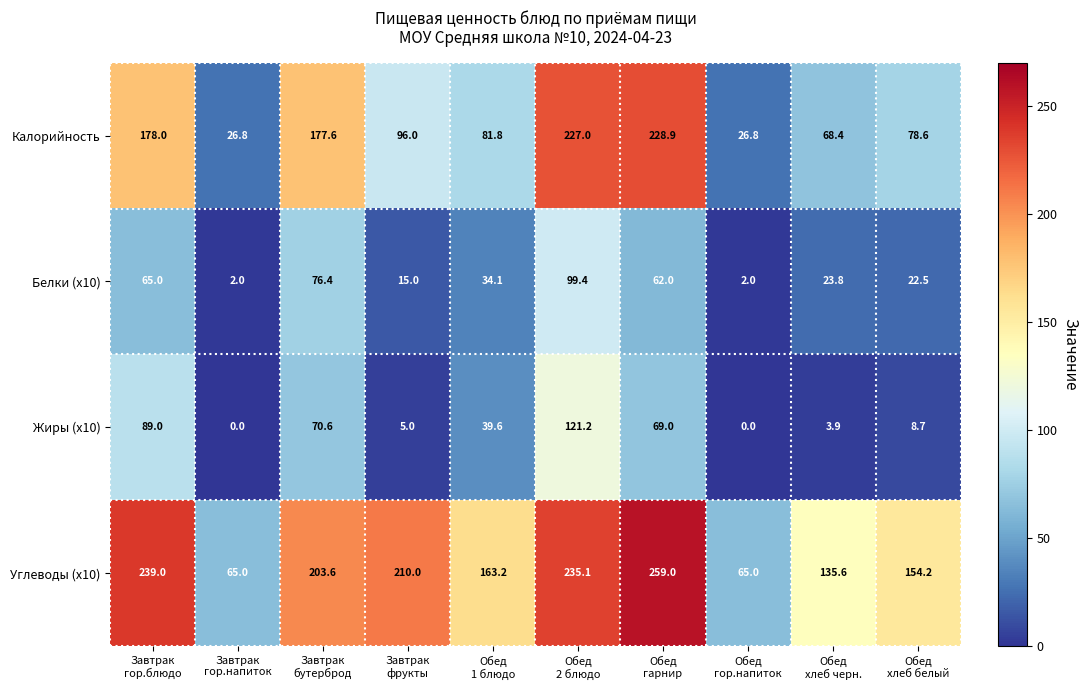

Which series has the largest range (max minus min)?

Калорийность